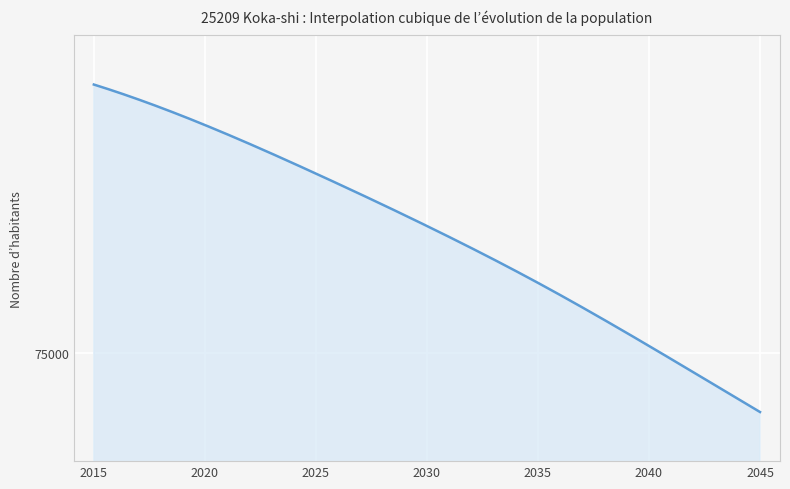

Does the chart have visible grid lines?

Yes